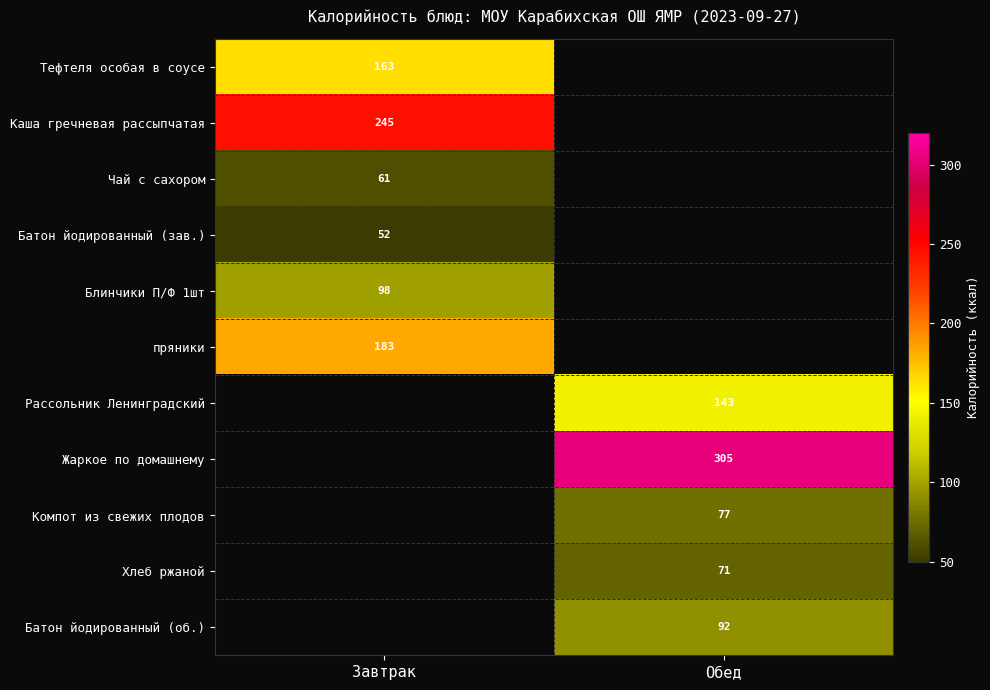

The Рассольник Ленинградский series shows 143 at Обед. True or false?

True